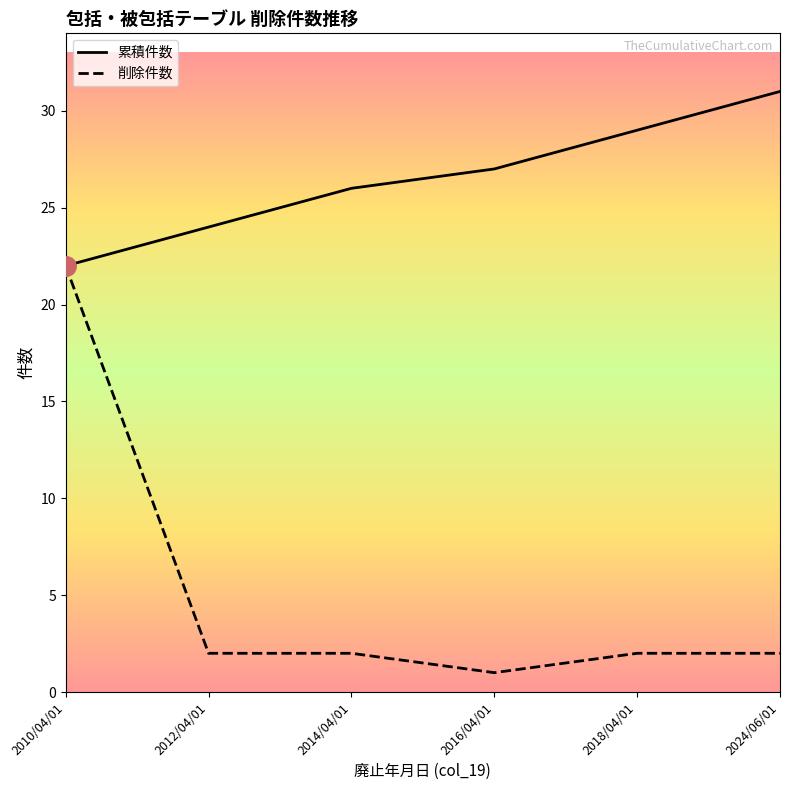

Rank the series by their average value, from lowest to highest.

削除件数, 累積件数